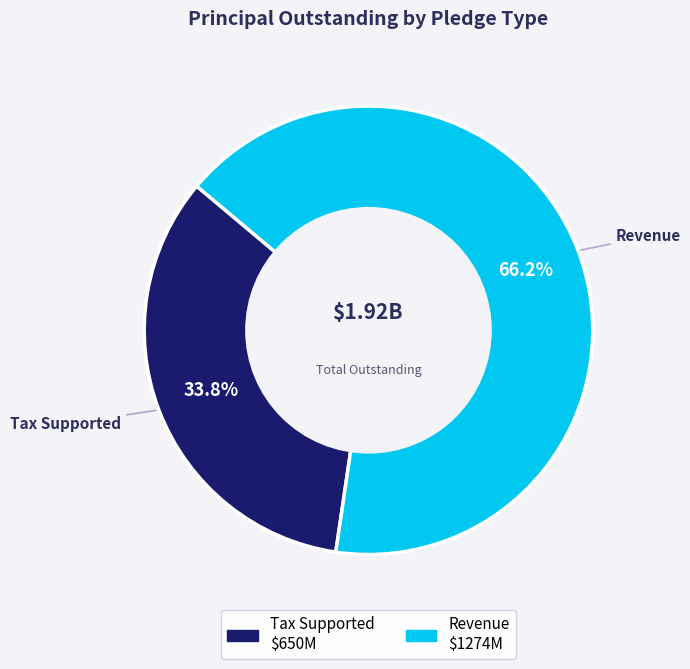

Is there a majority slice in this chart?

Yes